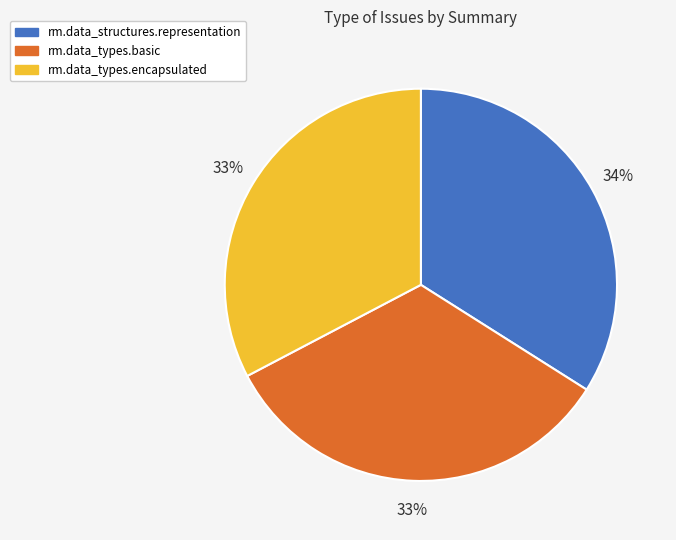

What is the ratio of the value at rm.data_types.encapsulated to the value at rm.data_structures.representation?

1.0